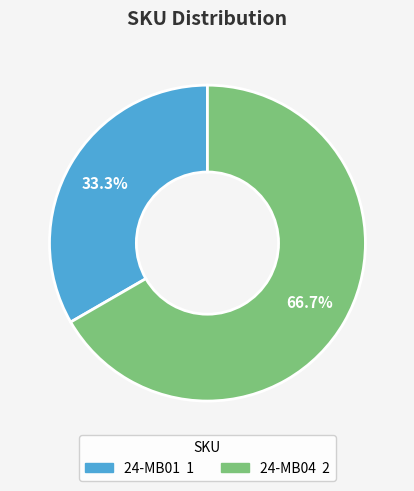

How many segments does this pie chart have?

2